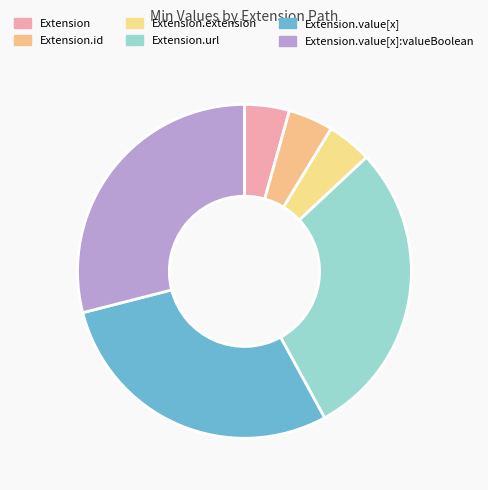

Count the number of slices in the pie.

6